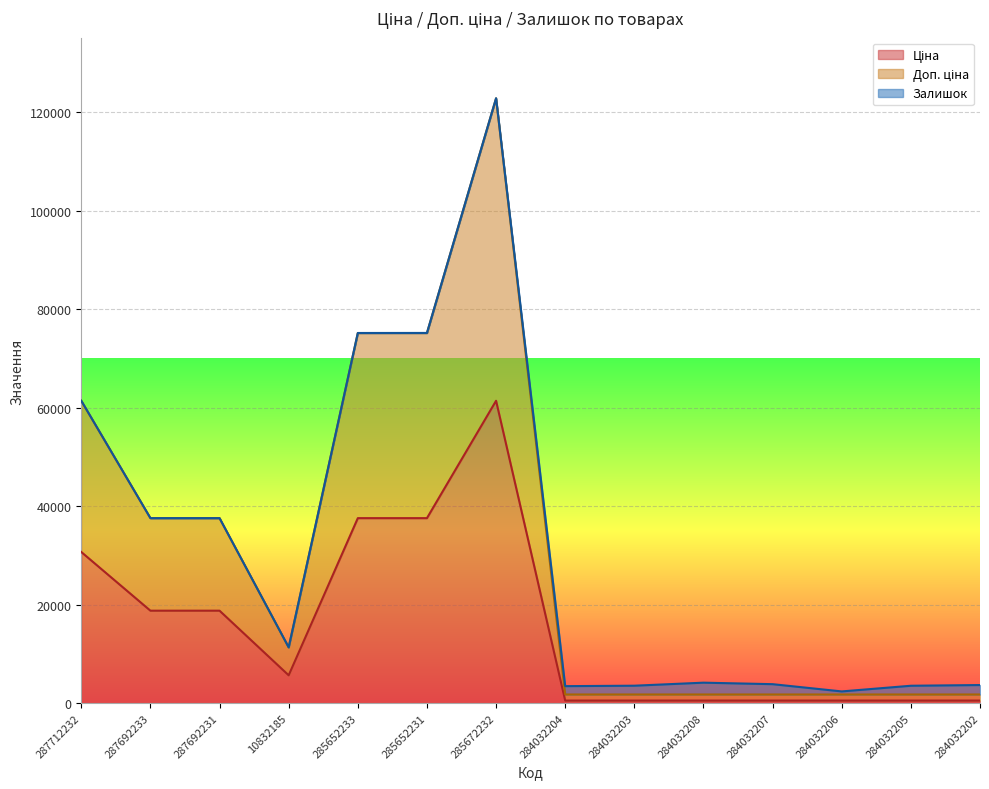

How many data points does each series have?

14